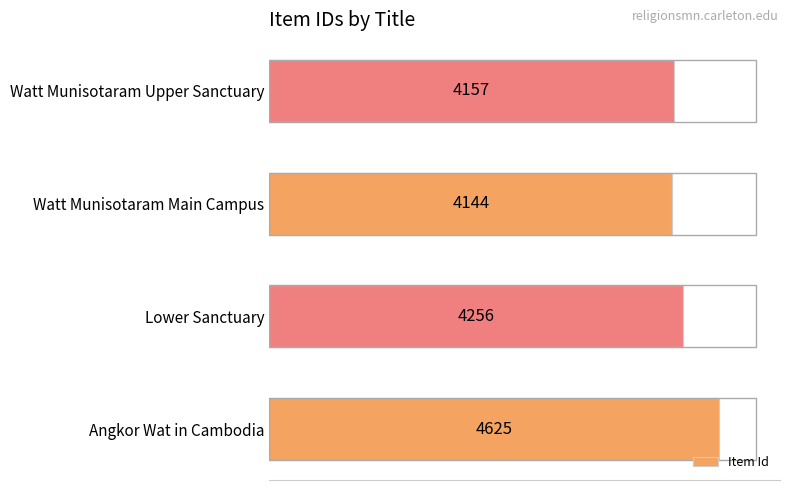

Which has a higher value, Watt Munisotaram Upper Sanctuary or Lower Sanctuary?

Lower Sanctuary